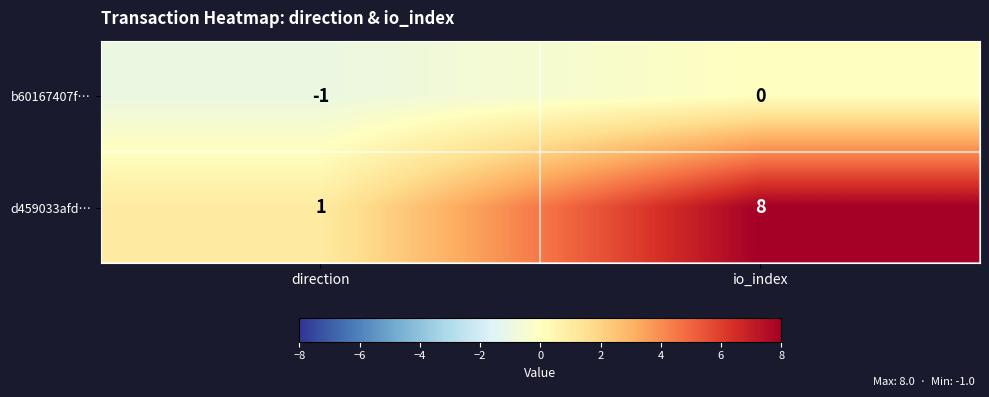

How many negative values does the b60167407f… series have?

1